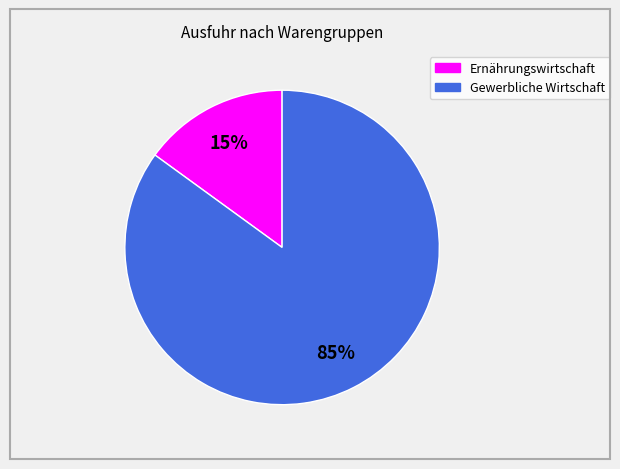

To the nearest percent, what is the average slice percentage?

50%